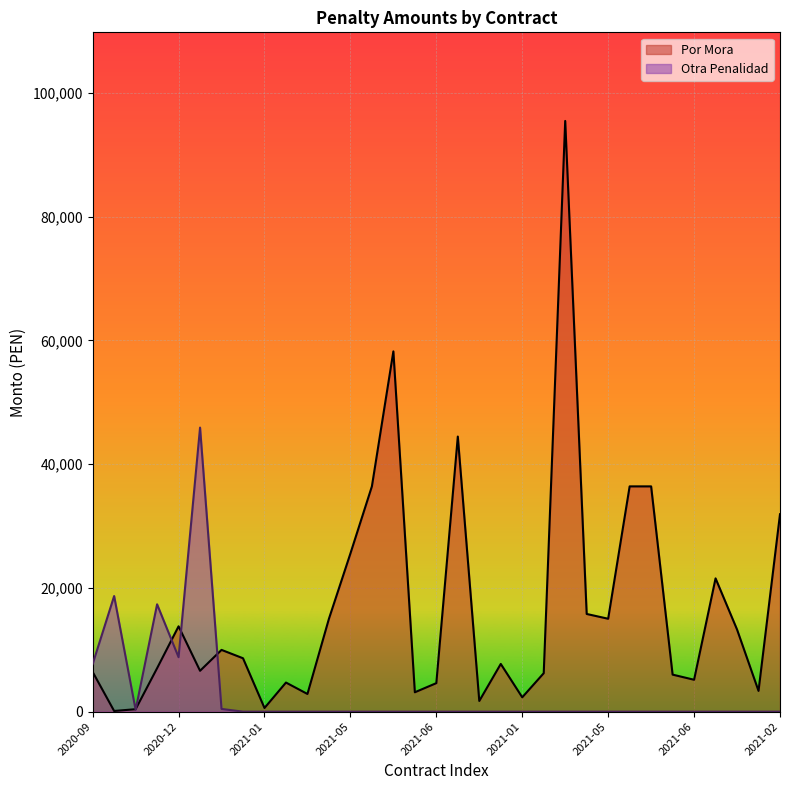

How many data points in Por Mora are less than 7711?

16